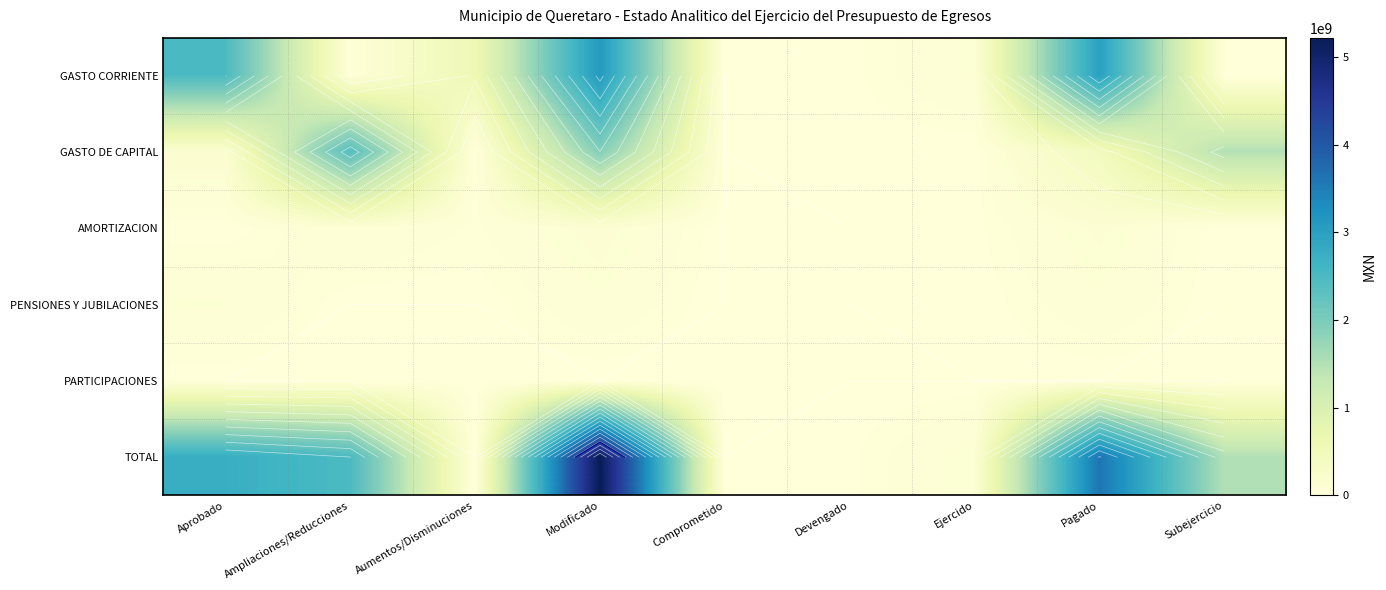

The value of GASTO CORRIENTE at Comprometido is 0.0. True or false?

True